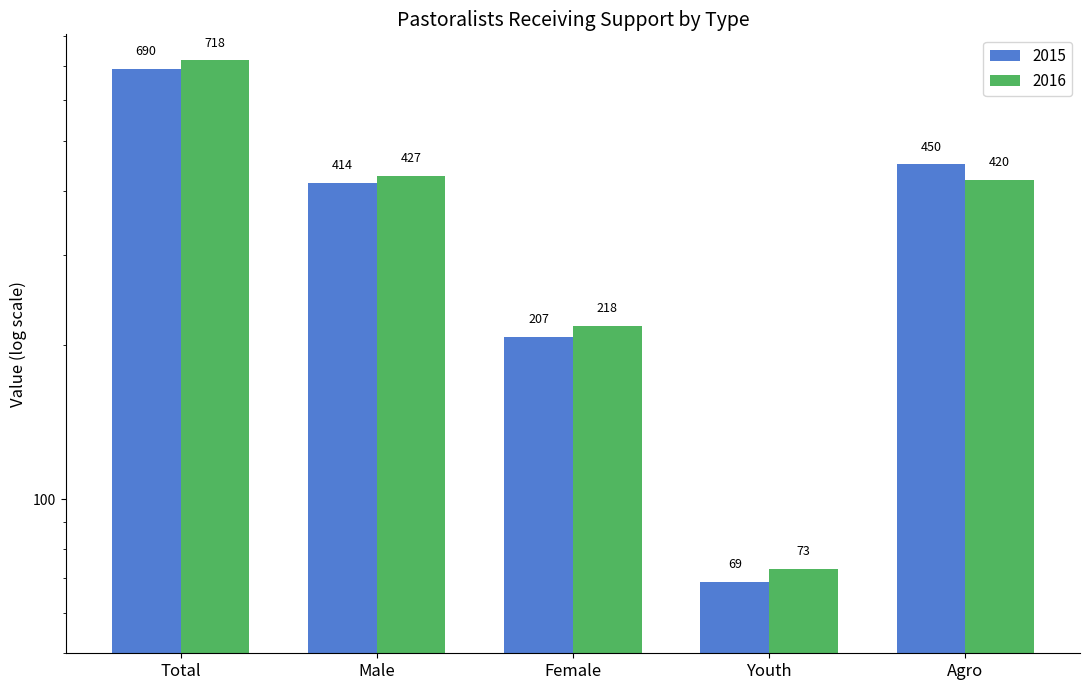

What is the difference between the 2015 values at Male and Agro?

36